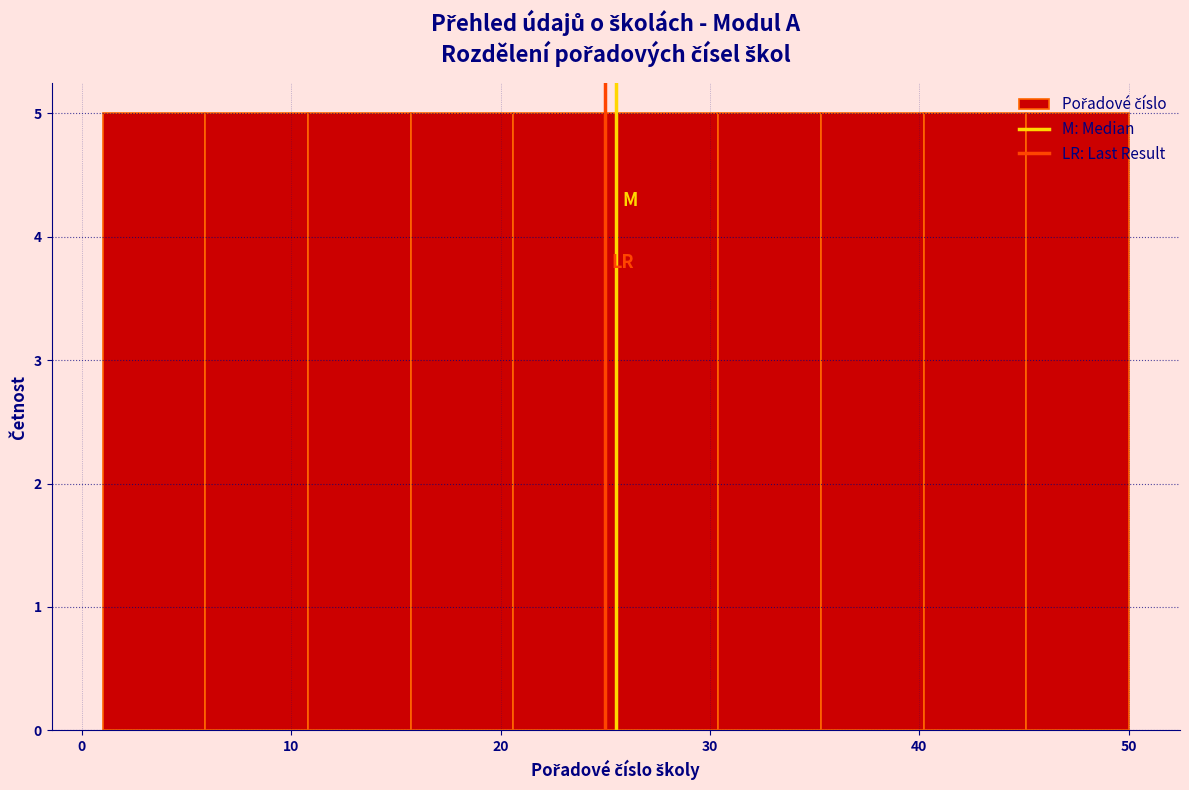

Reading left to right, transcribe this chart: for each bar, give the range it covers on the x-axis and its height. Neither the bar edges nor the heights are printed on the chart, so give them approximately, as read against the axes.

1.0 to 5.9: 5
5.9 to 10.8: 5
10.8 to 15.7: 5
15.7 to 20.6: 5
20.6 to 25.5: 5
25.5 to 30.4: 5
30.4 to 35.3: 5
35.3 to 40.2: 5
40.2 to 45.1: 5
45.1 to 50.0: 5